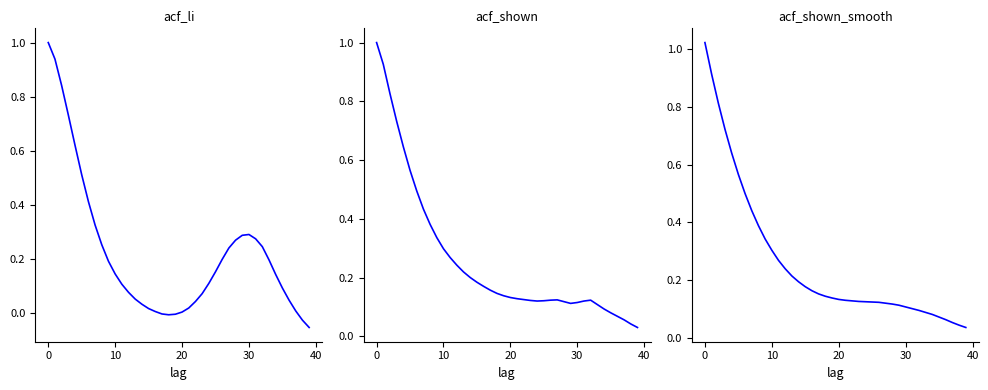

At which category does acf_shown reach its first local valley?

24